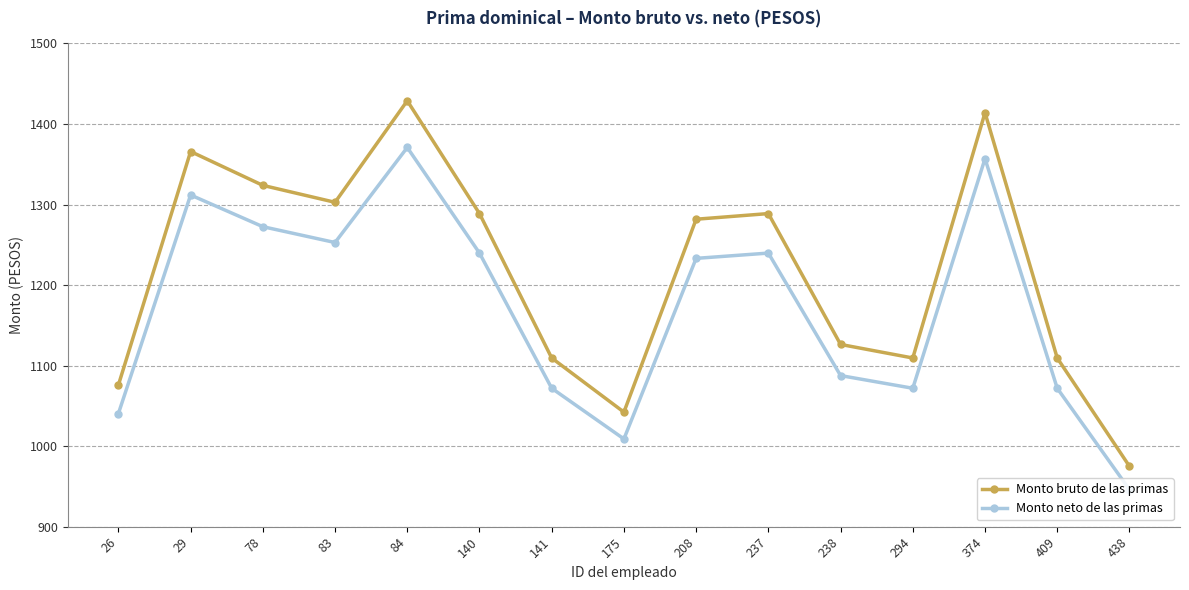

How many data points in Monto neto de las primas are above 1233?

8